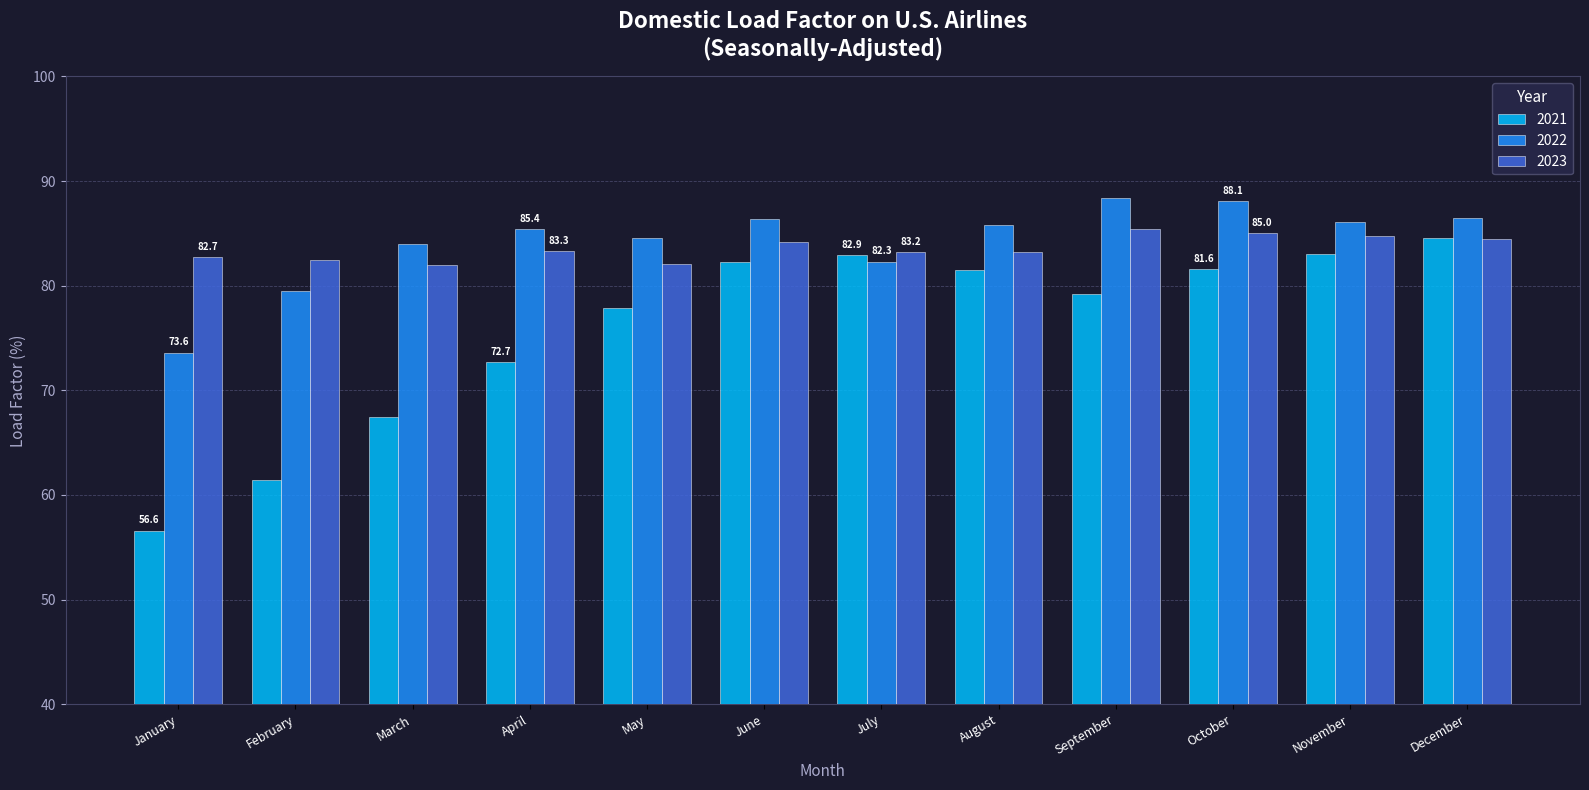

What is the value of the 2023 bar at the 3rd from the left?

82.0